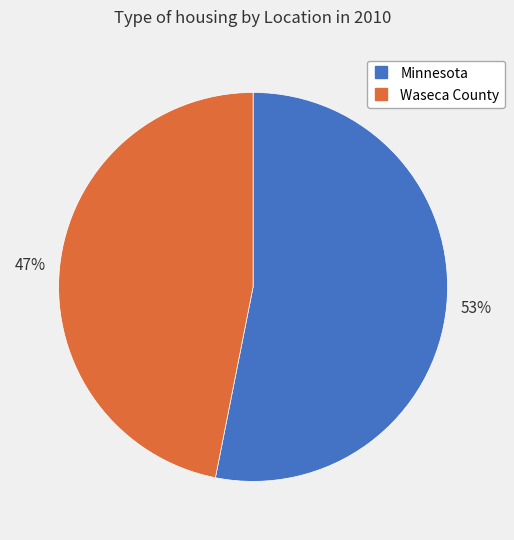

What is the smallest slice in the pie chart?

Waseca County